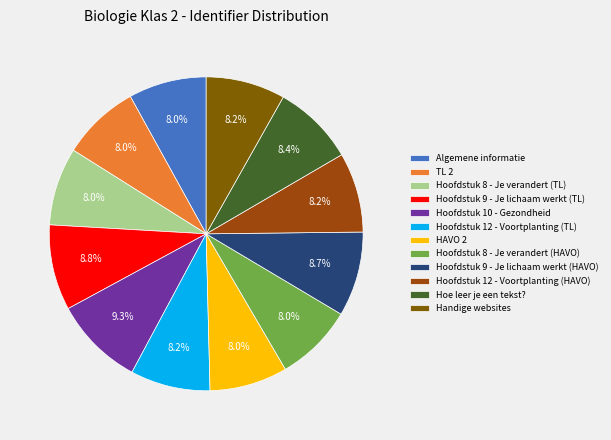

What is the ratio of the value at Hoofdstuk 9 - Je lichaam werkt (HAVO) to the value at Hoofdstuk 9 - Je lichaam werkt (TL)?

1.0